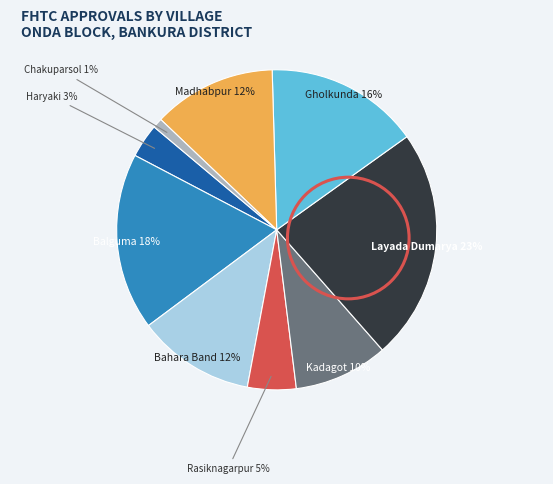

To the nearest percent, what is the average slice percentage?

11%